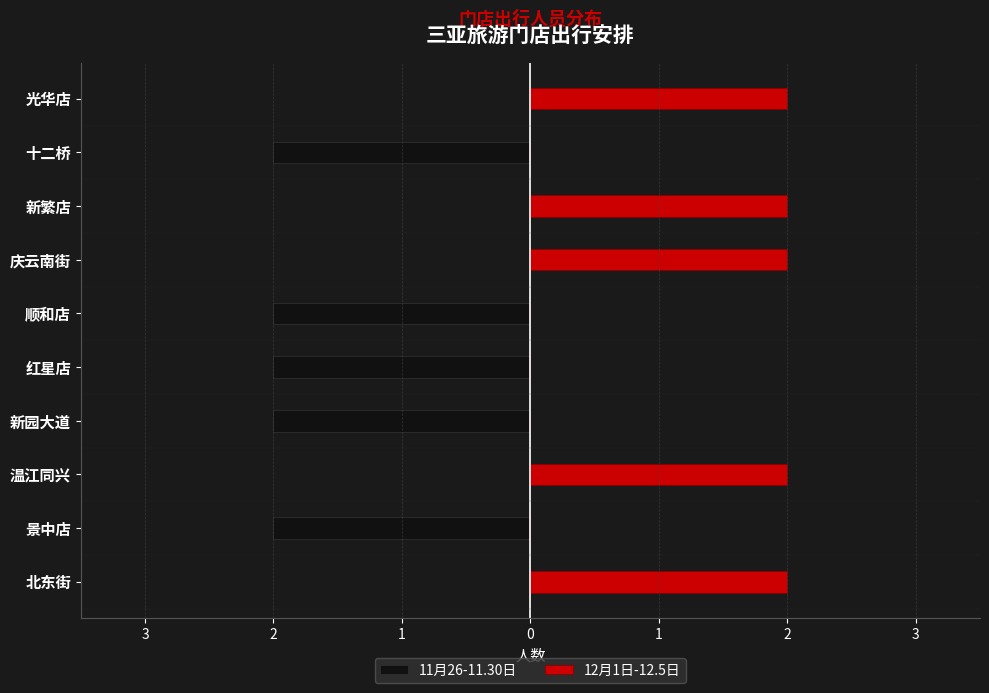

What are all the series names shown in the legend?

11月26-11.30日, 12月1日-12.5日